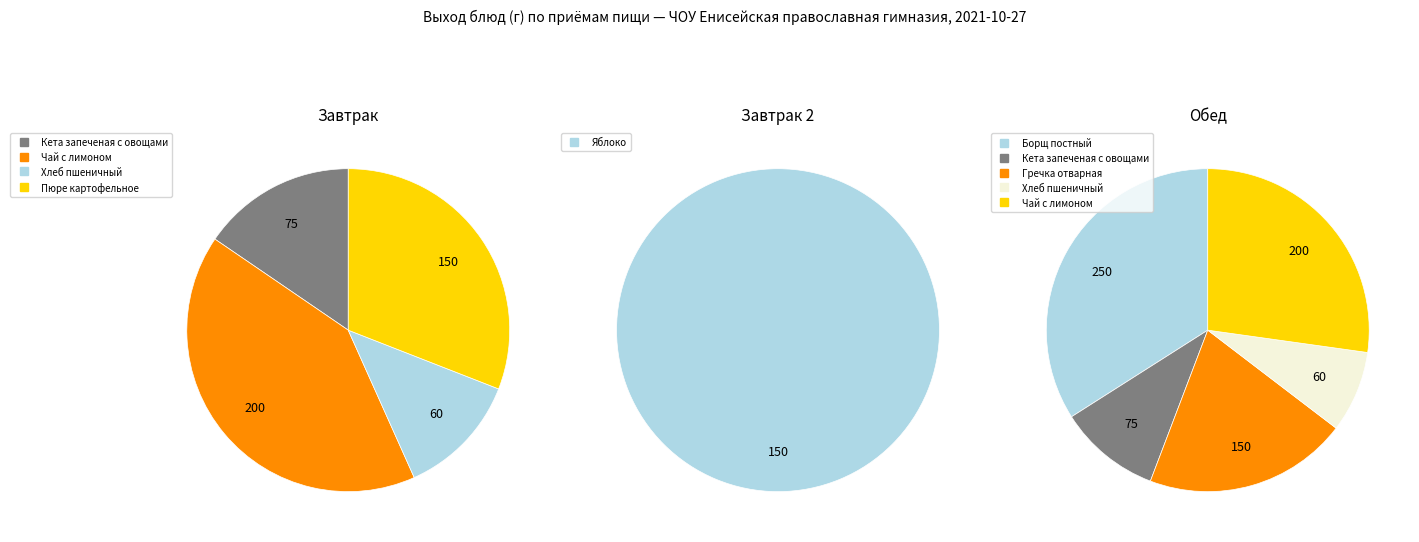

How many slices are in this pie chart?

4